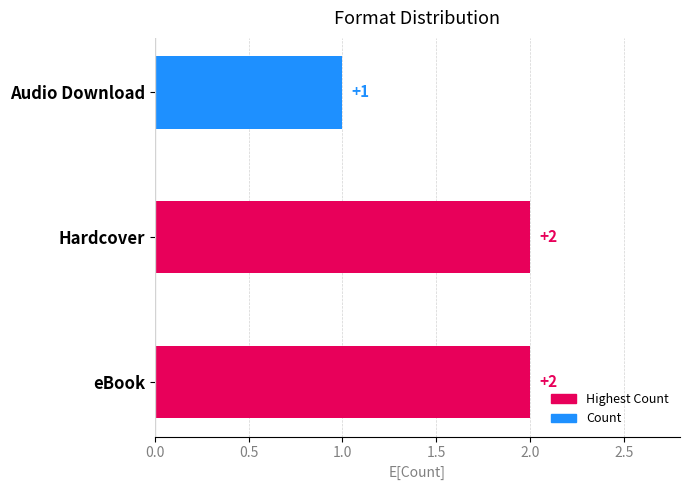

The chart shows a value of 2 at Audio Download. True or false?

False